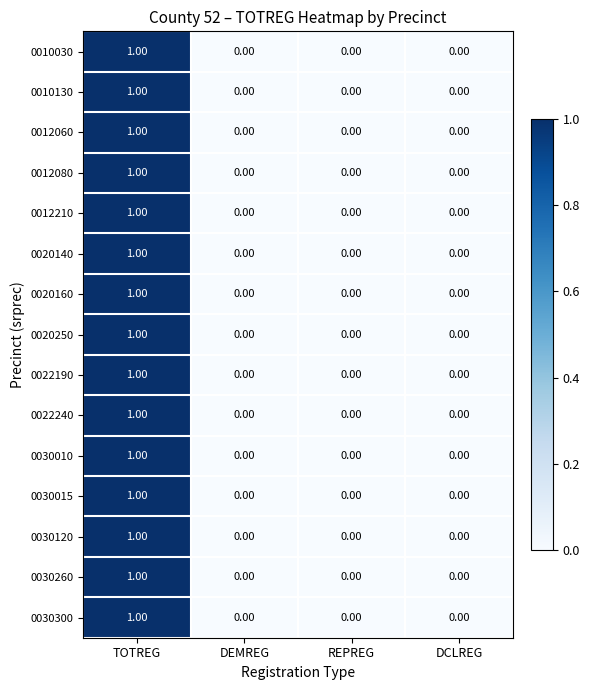

At which label does 0030010 reach its peak?

TOTREG